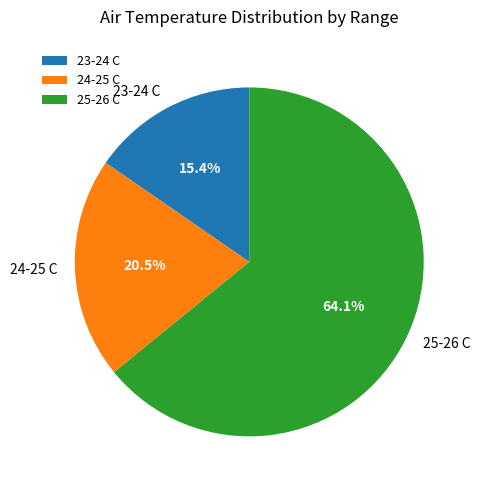

What percentage is NOT represented by 24-25 C?

79.5%